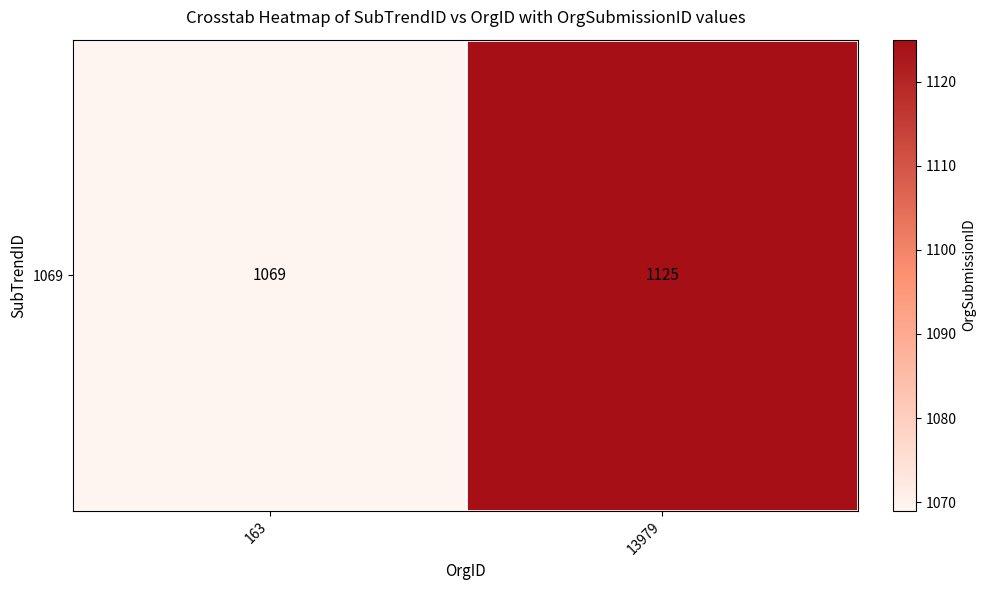

The chart shows a value of 1069 at 163. True or false?

True